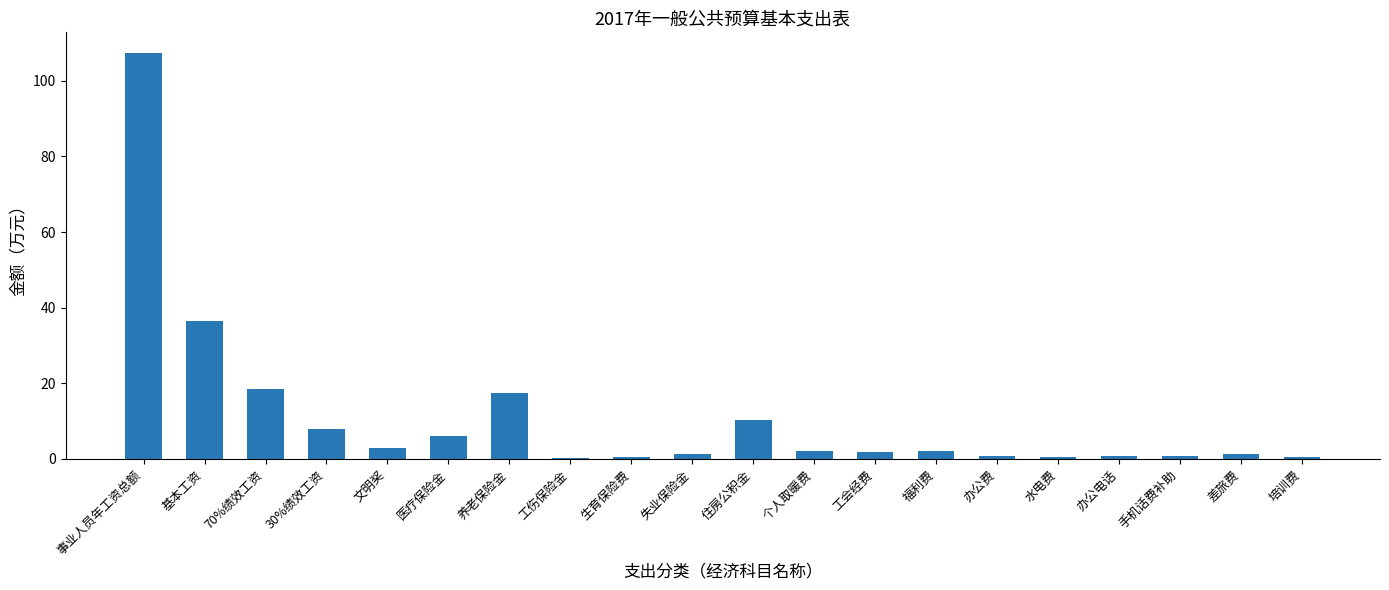

At which category does the chart reach its peak across all series?

事业人员年工资总额